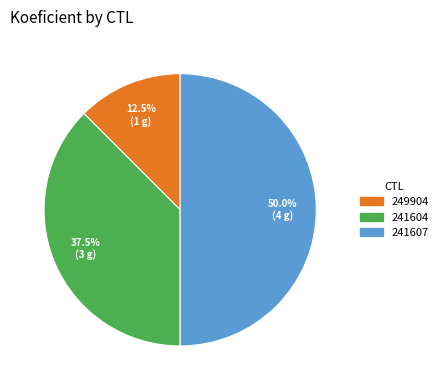

What is the ratio of the value at 249904 to the value at 241604?

0.3